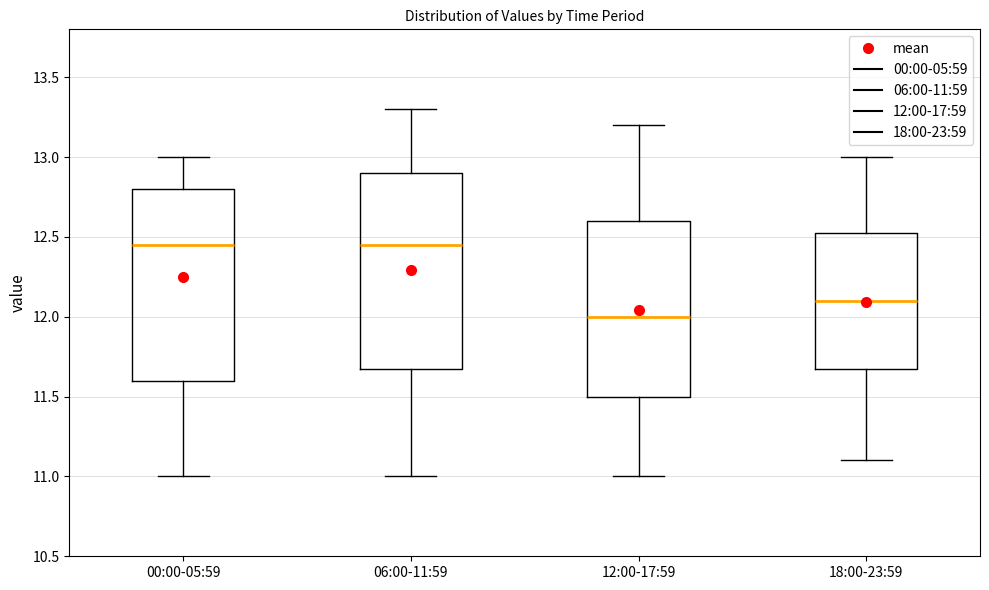

Reading left to right, transcribe this box plot: for each box, give where its median line is, the range the box spans, and where its two whiskers end, as read against the y-axis. The values are not printed on the chart, so give them approximately, as read against the axis.

00:00-05:59: median 12.45, box 11.60 to 12.80, whiskers 11.00 to 13.00
06:00-11:59: median 12.45, box 11.70 to 12.90, whiskers 11.00 to 13.30
12:00-17:59: median 12.00, box 11.50 to 12.60, whiskers 11.00 to 13.20
18:00-23:59: median 12.10, box 11.70 to 12.55, whiskers 11.10 to 13.00